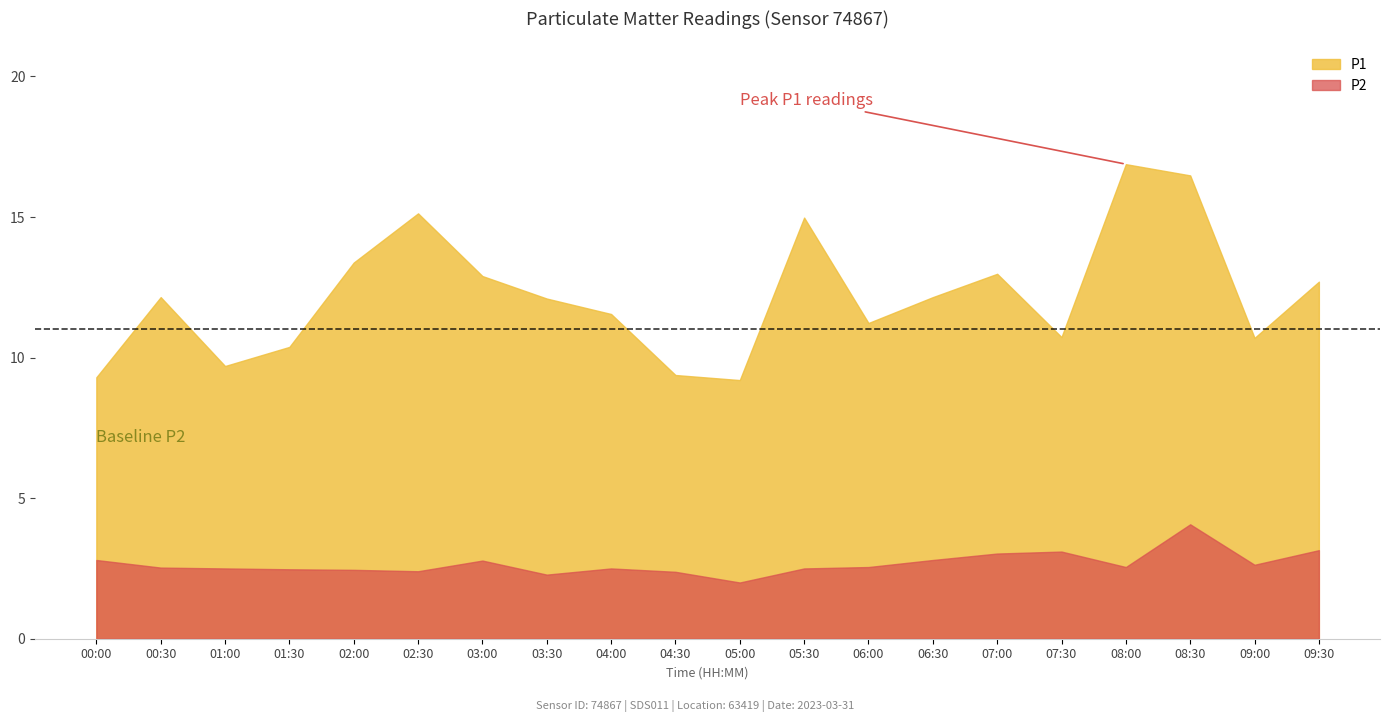

Which series has the widest spread of values?

P1